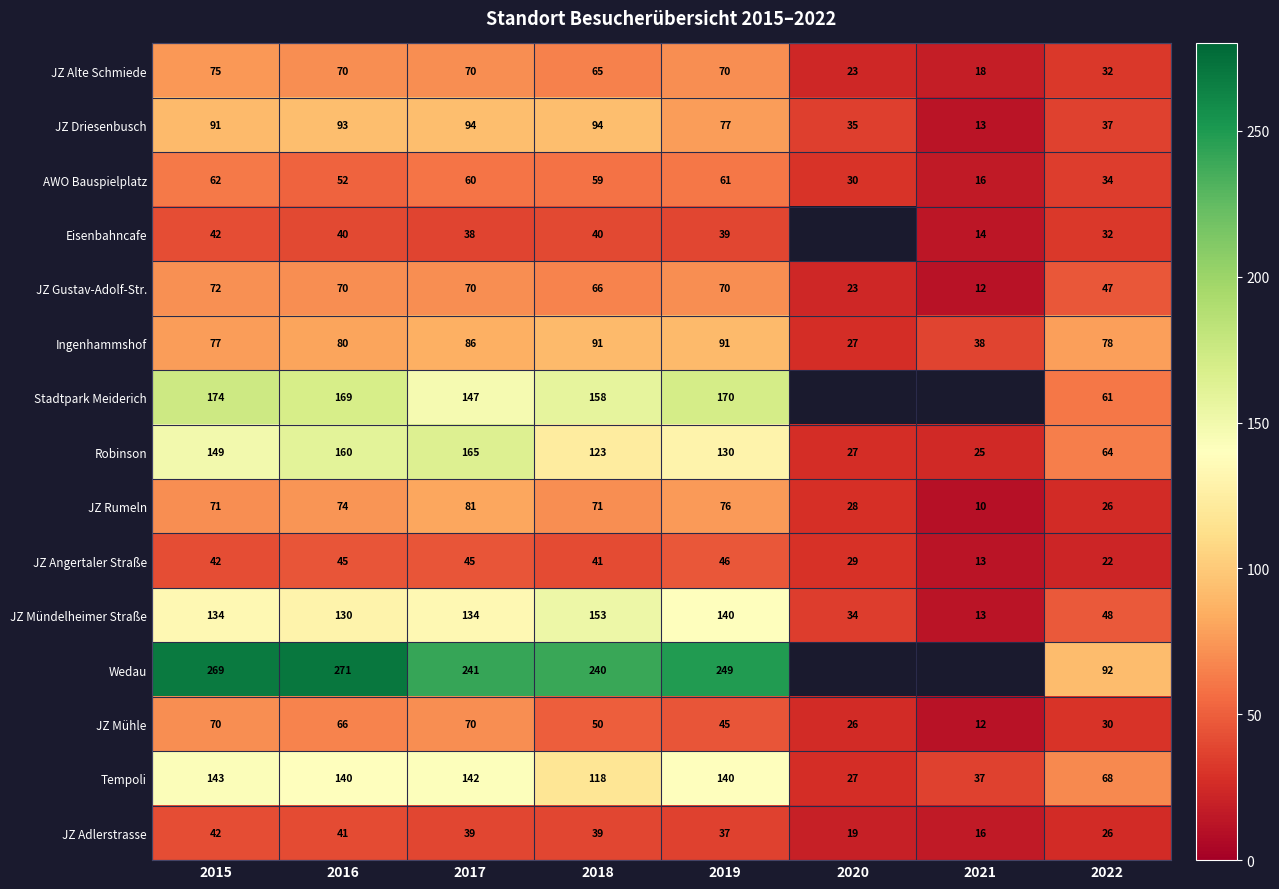

At which category is the sum across all series the highest?

2015